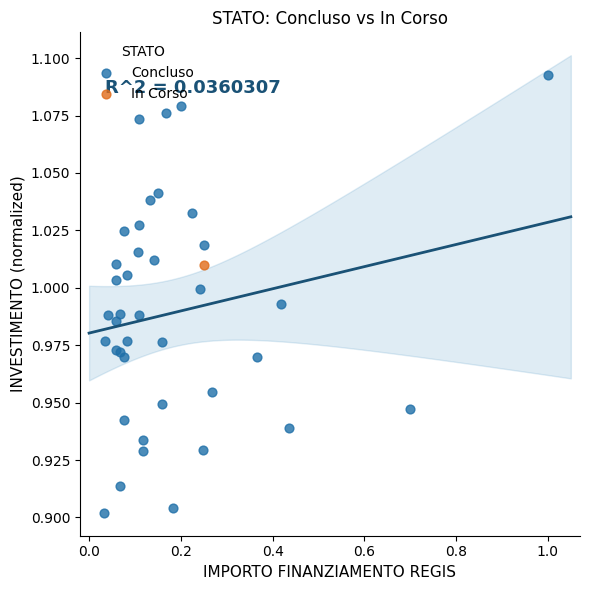

What are all the series names shown in the legend?

Concluso, In Corso